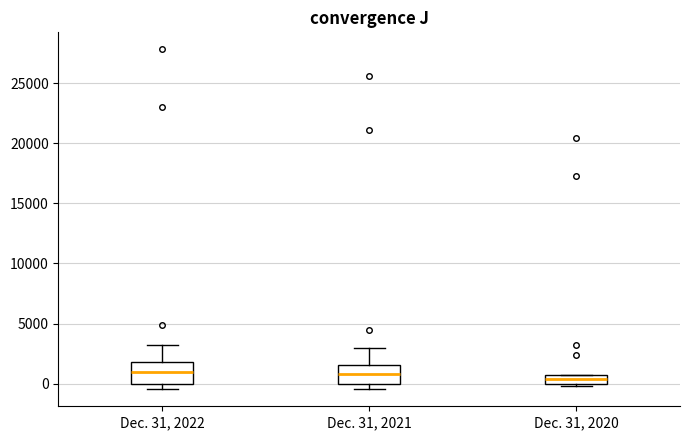

Where is the lower edge of the box for Dec. 31, 2020 on the y-axis? The values are not printed on the chart, so give them approximately, as read against the axis.

0